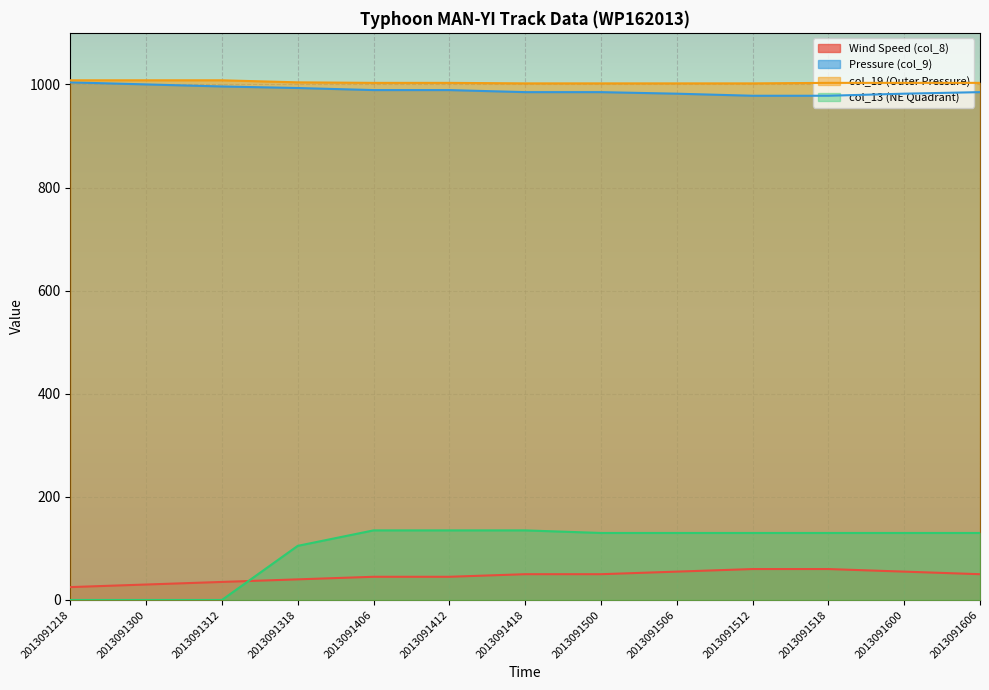

What is the maximum value shown in the chart?

1008